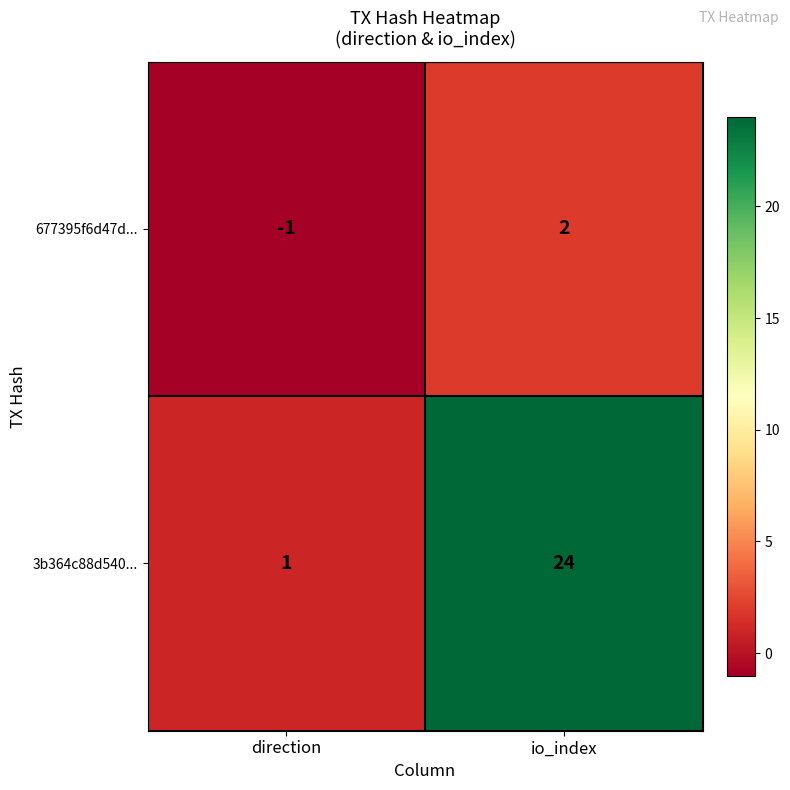

At which category is the sum across all series the highest?

io_index